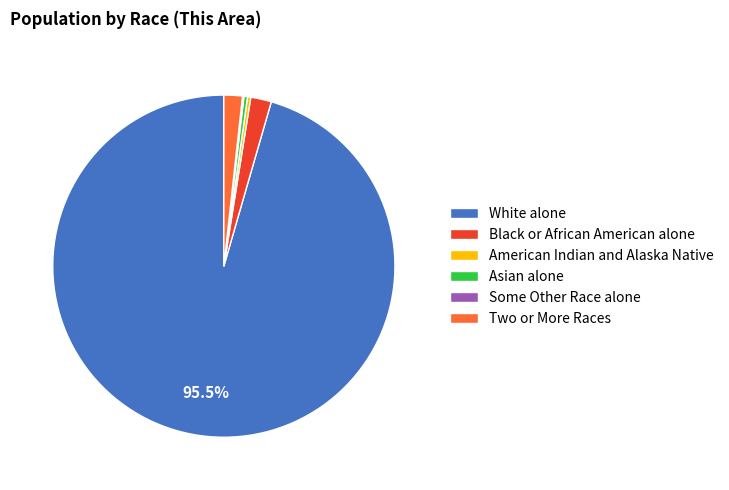

Which slice is the largest?

White alone